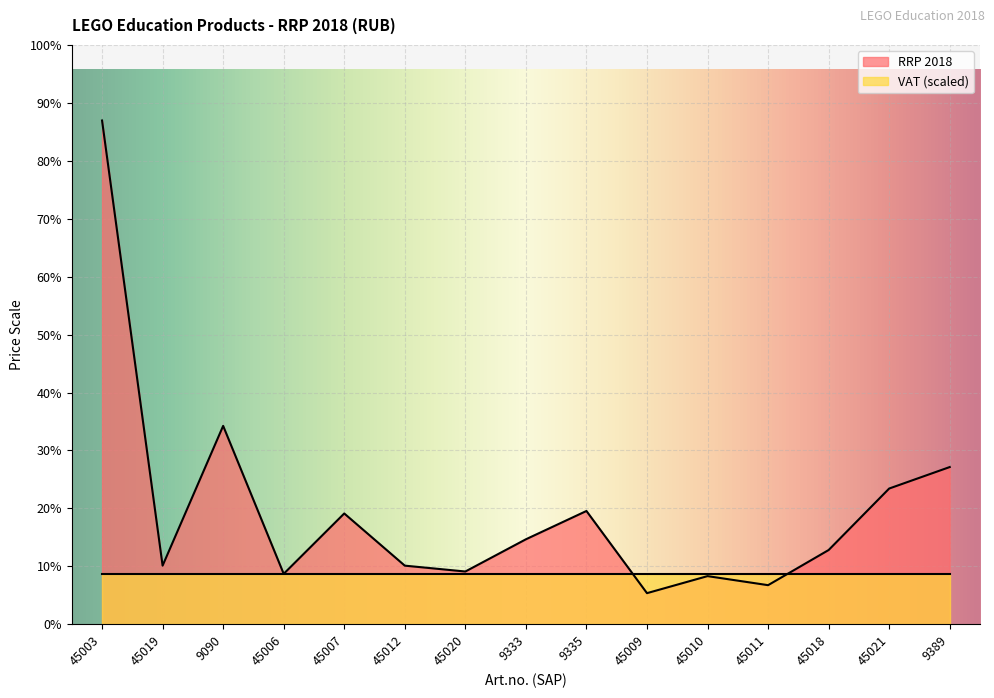

What is the difference between the second highest and second lowest values?

17950